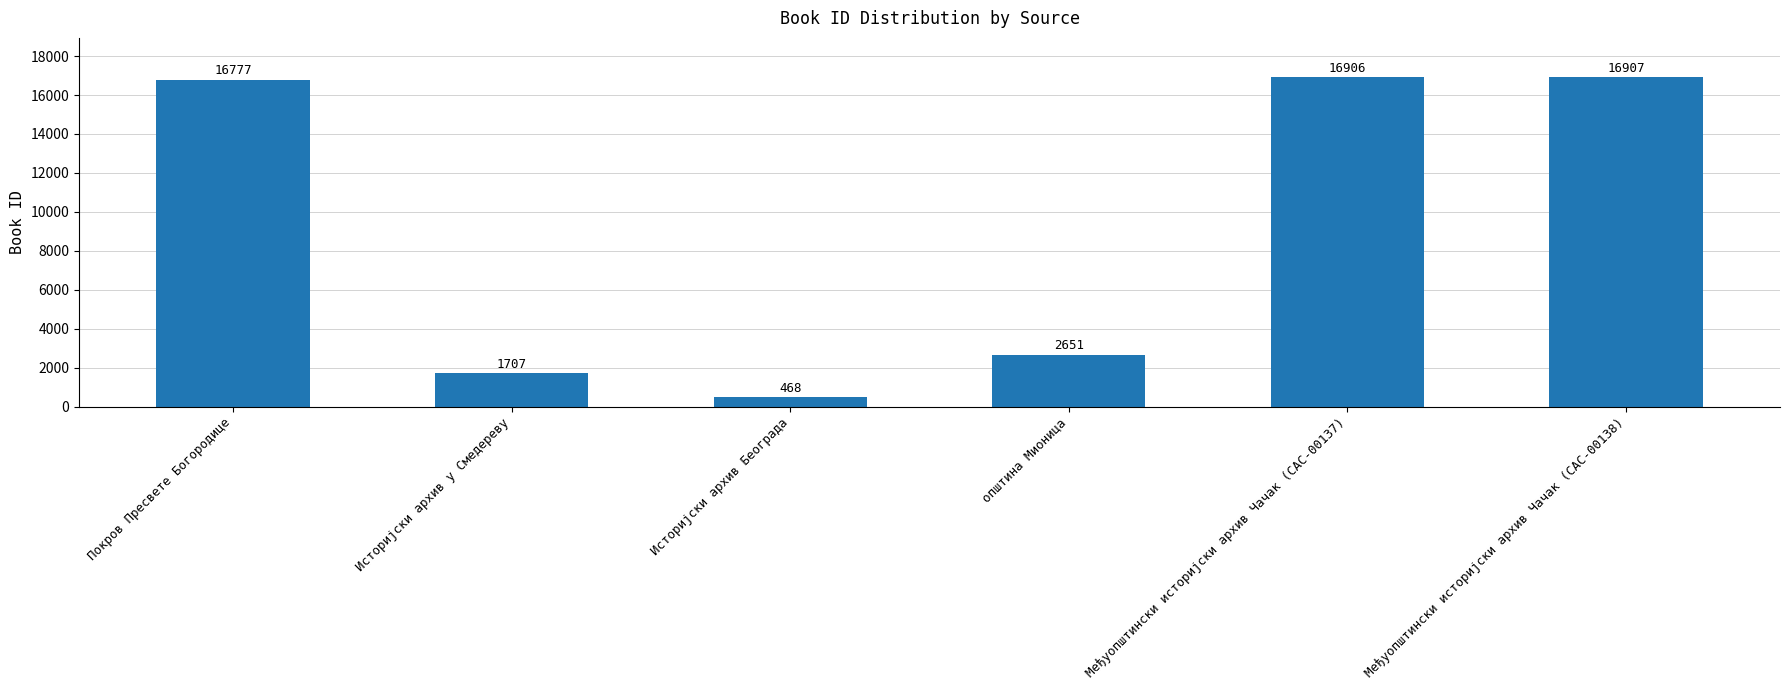

What is the label of the 4th bar from the right?

Историјски архив Београда